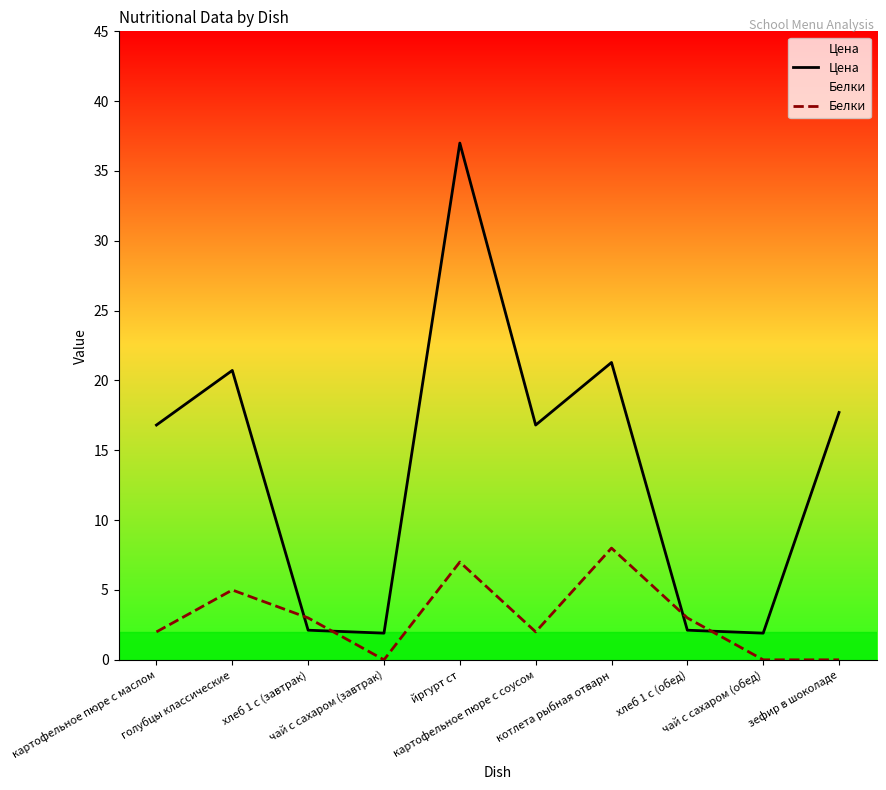

Does the chart display data point markers on the line(s)?

No